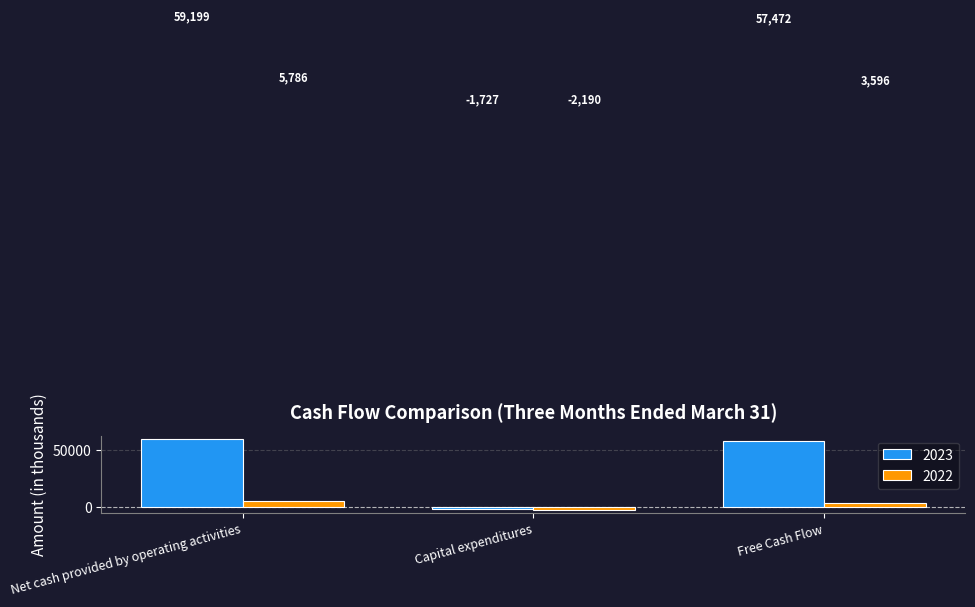

At which category is the sum across all series the highest?

Net cash provided by operating activities